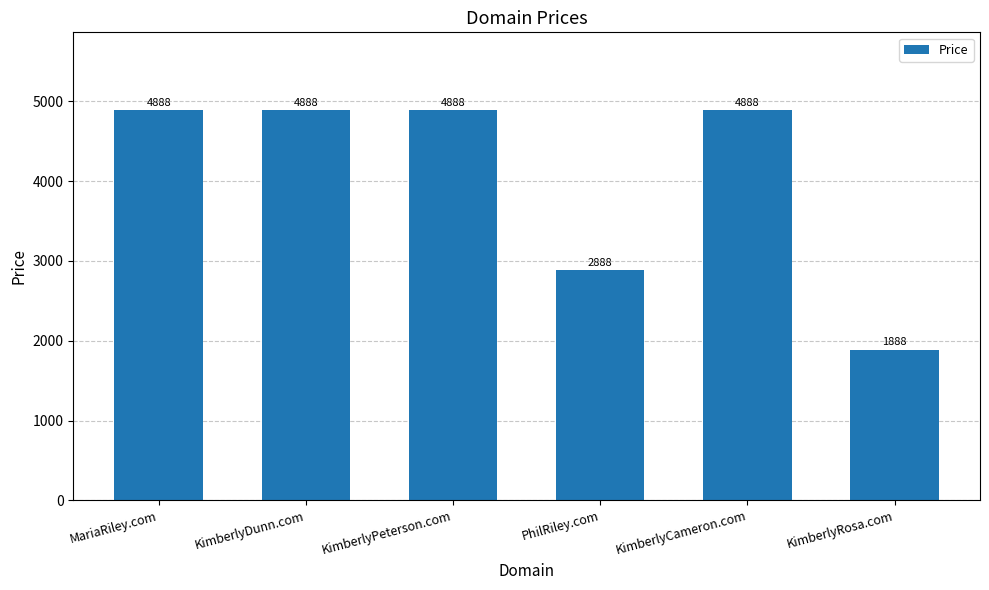

The value at KimberlyRosa.com is 473. True or false?

False